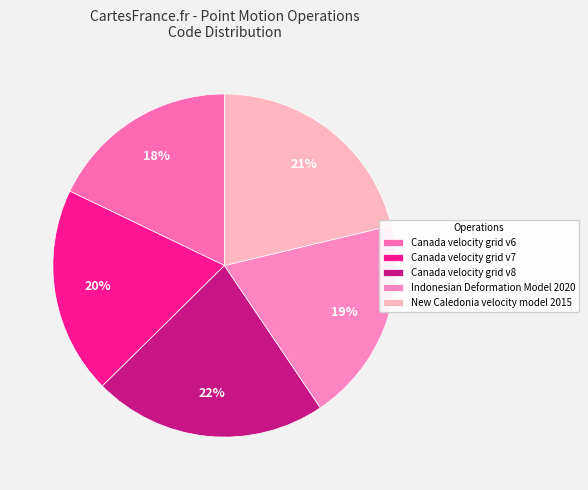

Is there a majority slice in this chart?

No